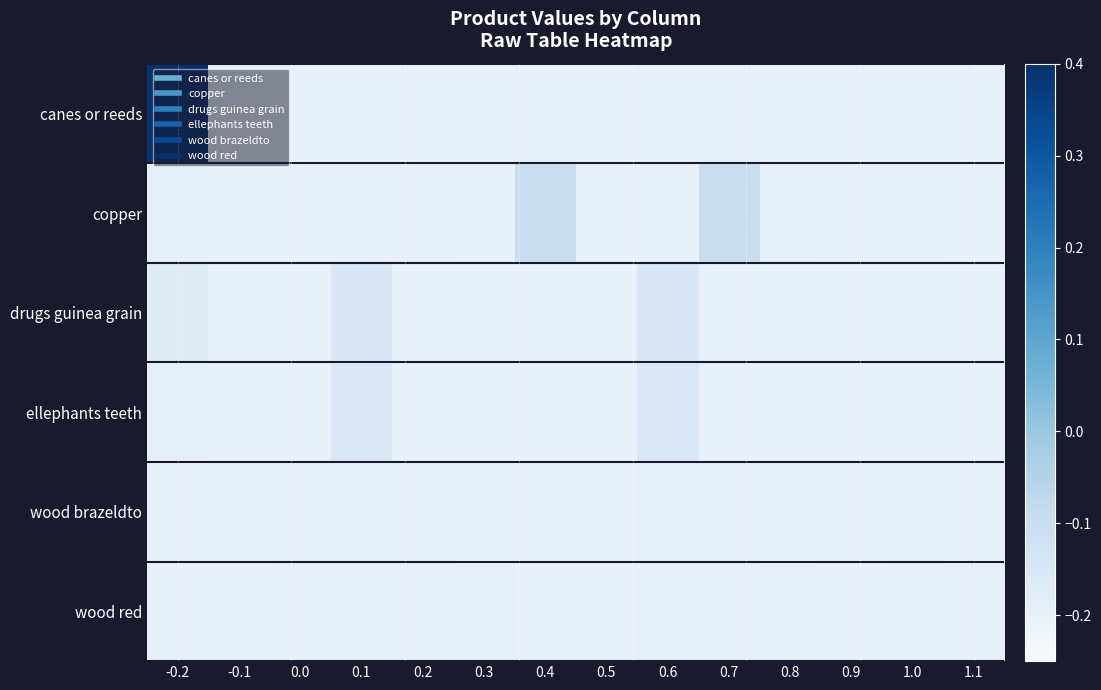

Reading right to left, list all the values displayed in this chart.

canes or reeds: 1.1=-0.2	1.0=-0.2	0.9=-0.2	0.8=-0.2	0.7=-0.2	0.6=-0.2	0.5=-0.2	0.4=-0.2	0.3=-0.2	0.2=-0.2	0.1=-0.2	0.0=-0.2	-0.1=-0.2	-0.2=0.4
copper: 1.1=-0.2	1.0=-0.2	0.9=-0.2	0.8=-0.2	0.7=-0.1	0.6=-0.2	0.5=-0.2	0.4=-0.1	0.3=-0.2	0.2=-0.2	0.1=-0.2	0.0=-0.2	-0.1=-0.2	-0.2=-0.2
drugs guinea grain: 1.1=-0.2	1.0=-0.2	0.9=-0.2	0.8=-0.2	0.7=-0.2	0.6=-0.2	0.5=-0.2	0.4=-0.2	0.3=-0.2	0.2=-0.2	0.1=-0.2	0.0=-0.2	-0.1=-0.2	-0.2=-0.2
ellephants teeth: 1.1=-0.2	1.0=-0.2	0.9=-0.2	0.8=-0.2	0.7=-0.2	0.6=-0.2	0.5=-0.2	0.4=-0.2	0.3=-0.2	0.2=-0.2	0.1=-0.2	0.0=-0.2	-0.1=-0.2	-0.2=-0.2
wood brazeldto: 1.1=-0.2	1.0=-0.2	0.9=-0.2	0.8=-0.2	0.7=-0.2	0.6=-0.2	0.5=-0.2	0.4=-0.2	0.3=-0.2	0.2=-0.2	0.1=-0.2	0.0=-0.2	-0.1=-0.2	-0.2=-0.2
wood red: 1.1=-0.2	1.0=-0.2	0.9=-0.2	0.8=-0.2	0.7=-0.2	0.6=-0.2	0.5=-0.2	0.4=-0.2	0.3=-0.2	0.2=-0.2	0.1=-0.2	0.0=-0.2	-0.1=-0.2	-0.2=-0.2